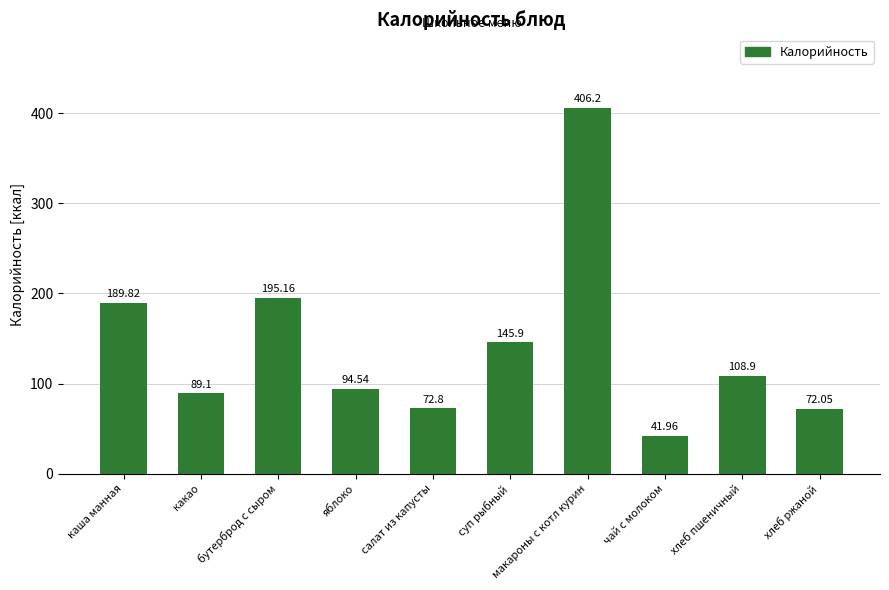

True or false: the data shows 42.0 at чай с молоком.

True